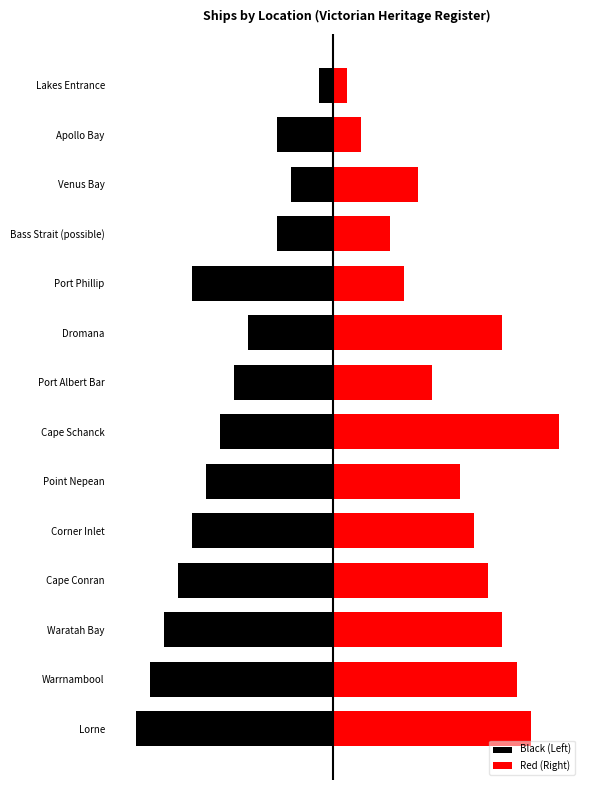

How many values in the Black (Left) series are below -5?

7